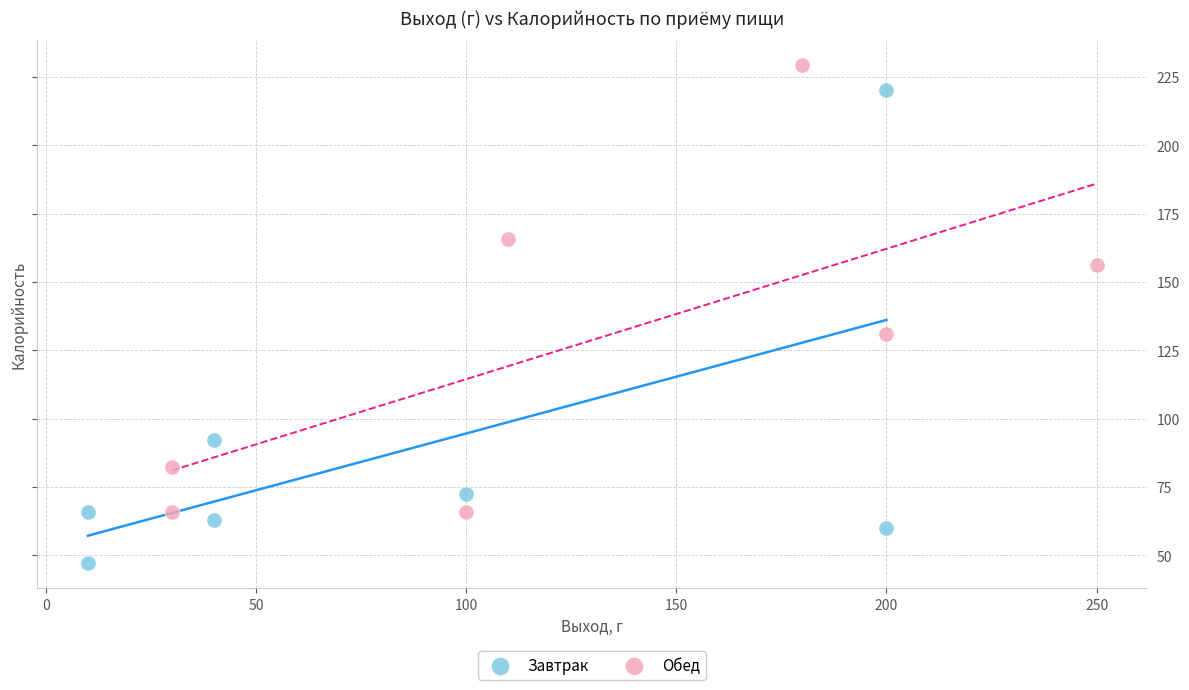

Which series contains the highest Y value?

Обед